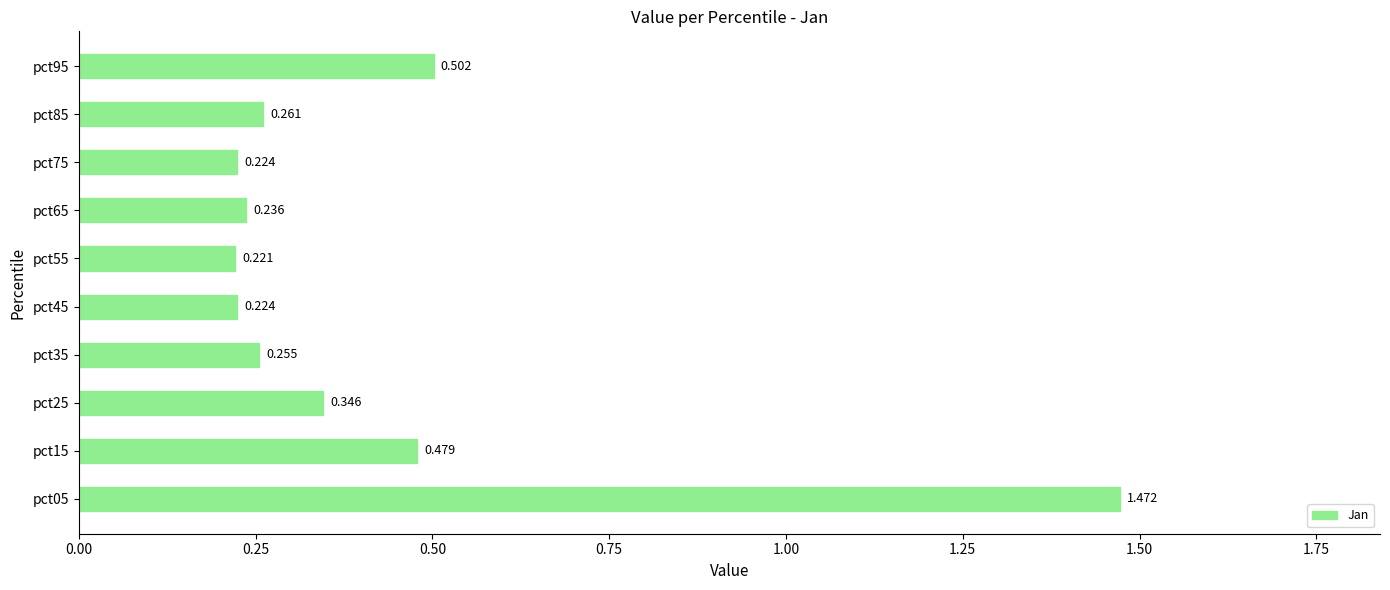

How many bars are there in total?

10